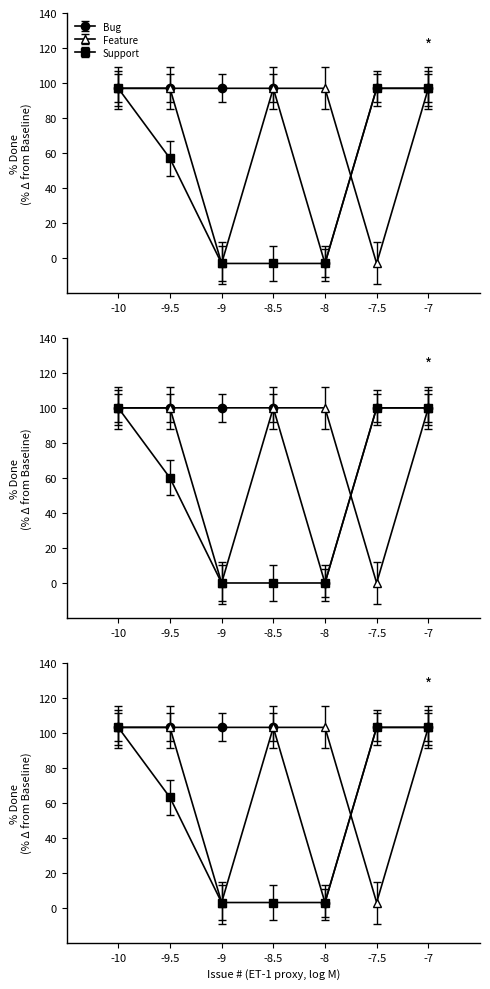

Which series has the largest total across all categories?

Bug